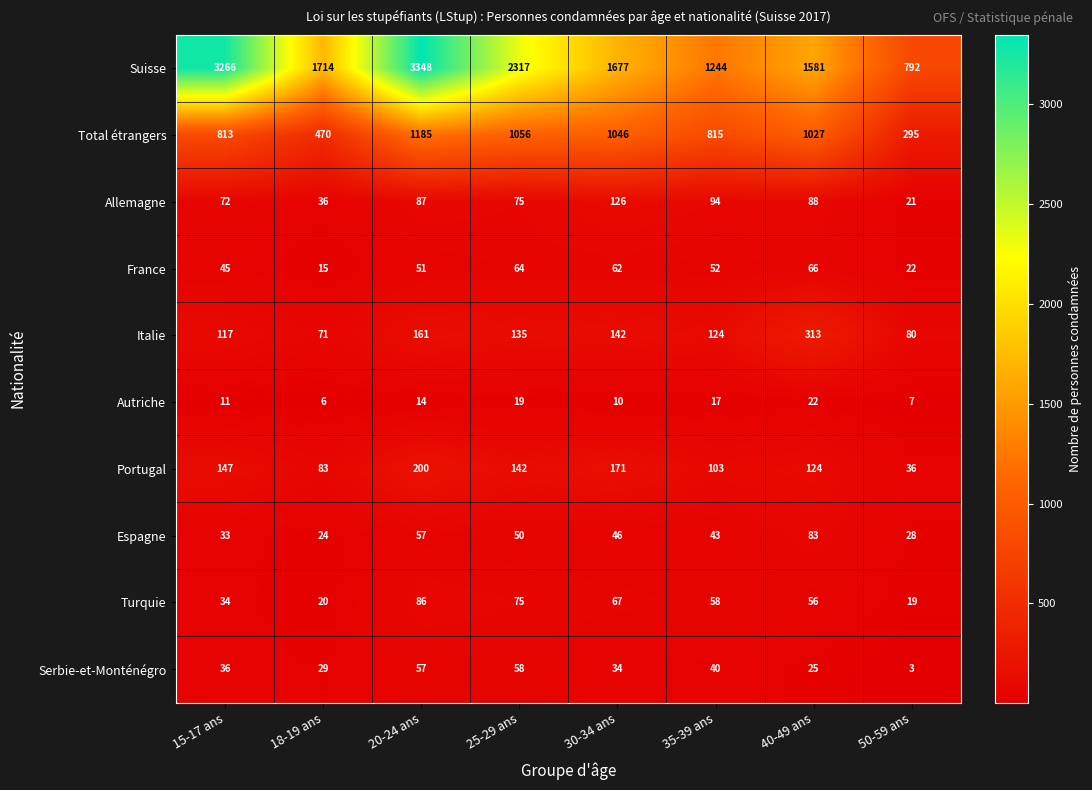

How many distinct data groups are displayed?

10